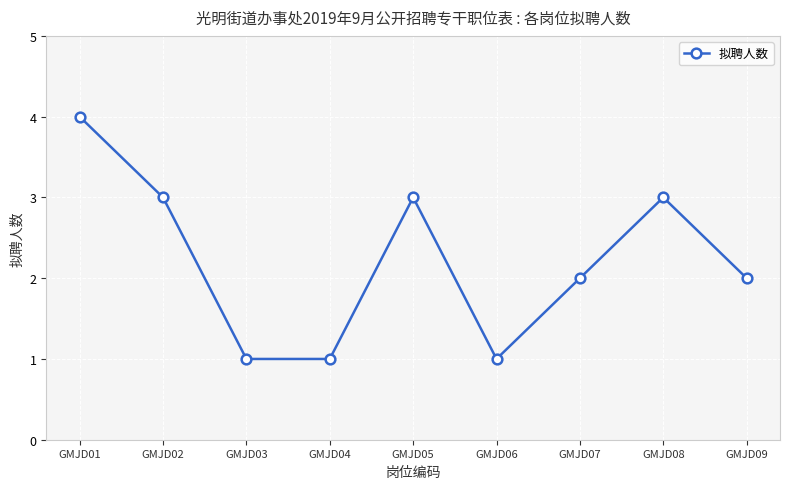

Reading right to left, transcribe all the data shown in this chart.

2	3	2	1	3	1	1	3	4